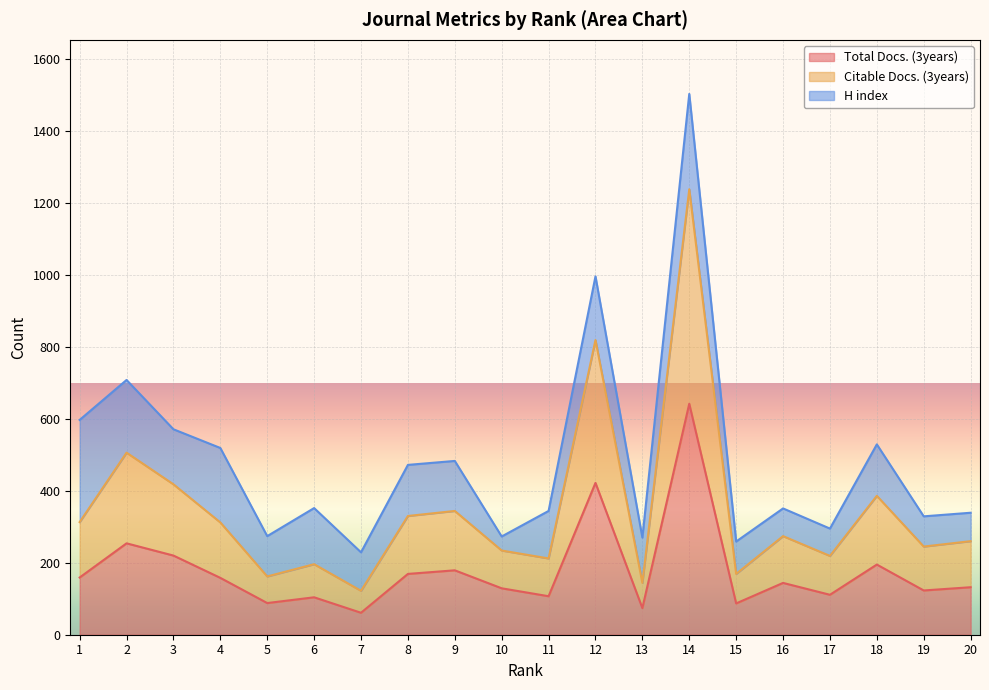

True or false: Citable Docs. (3years) and Total Docs. (3years) intersect in this chart.

False